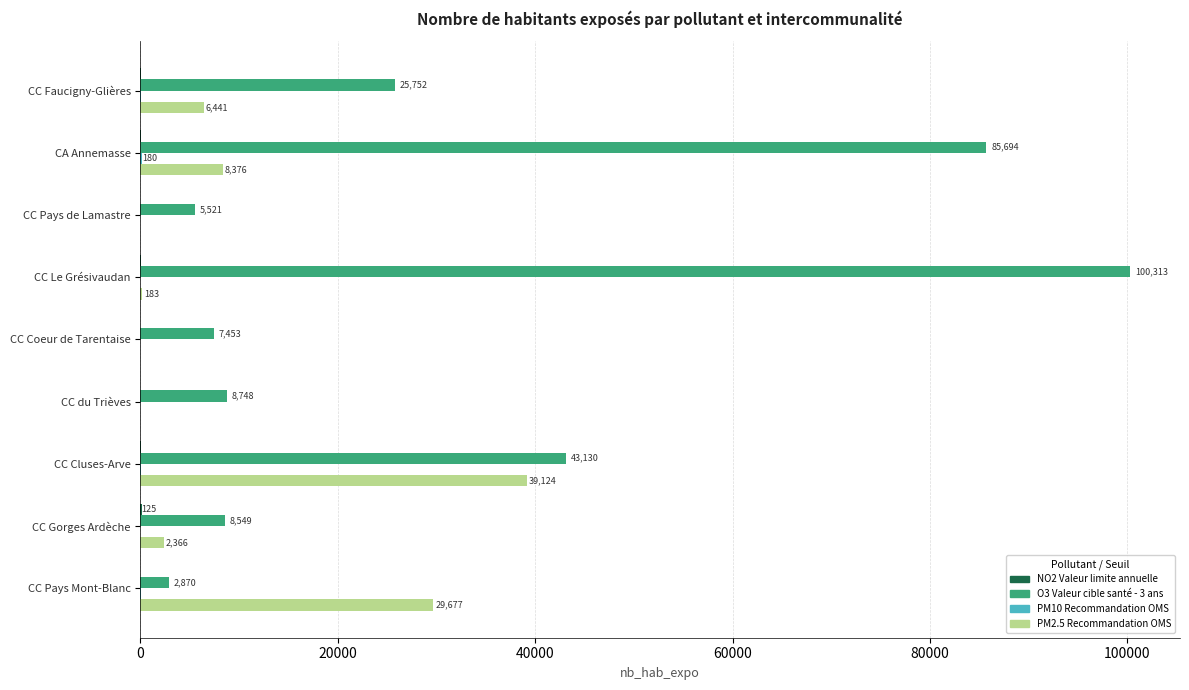

How many data points does each series have?

9